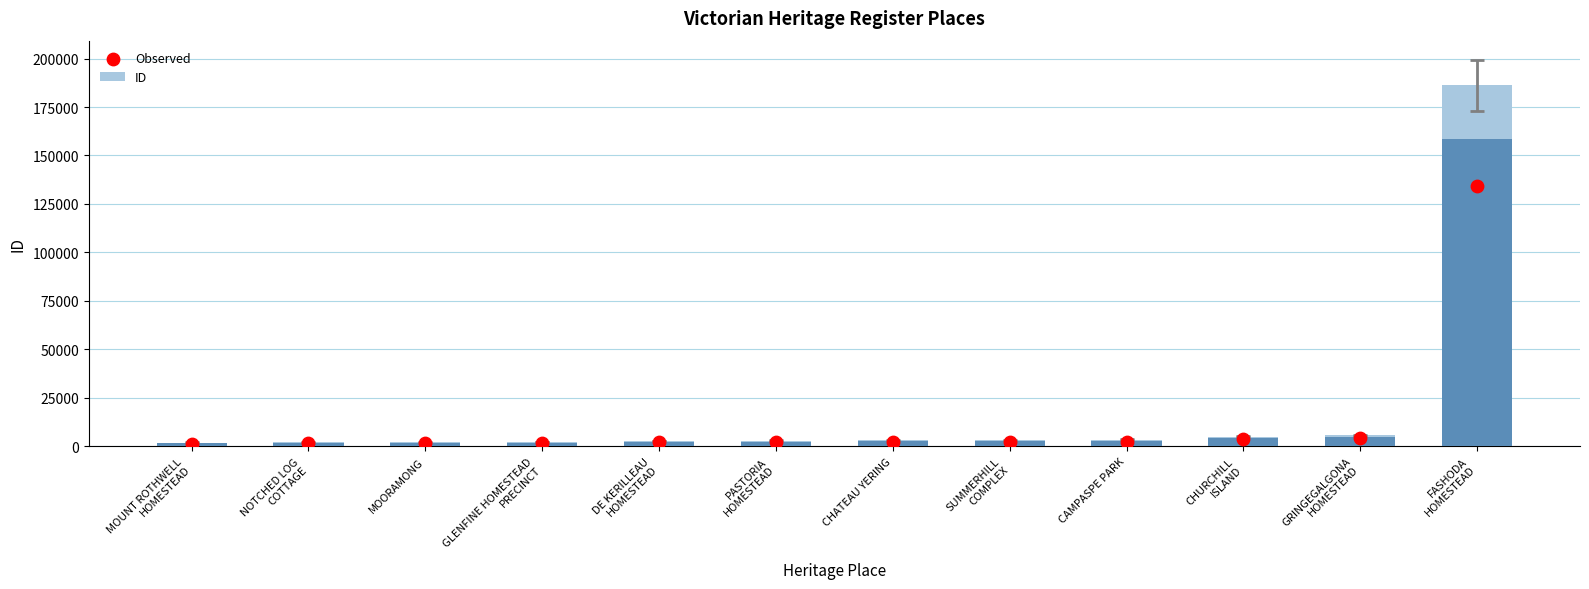

What are all the series names shown in the legend?

ID, Observed